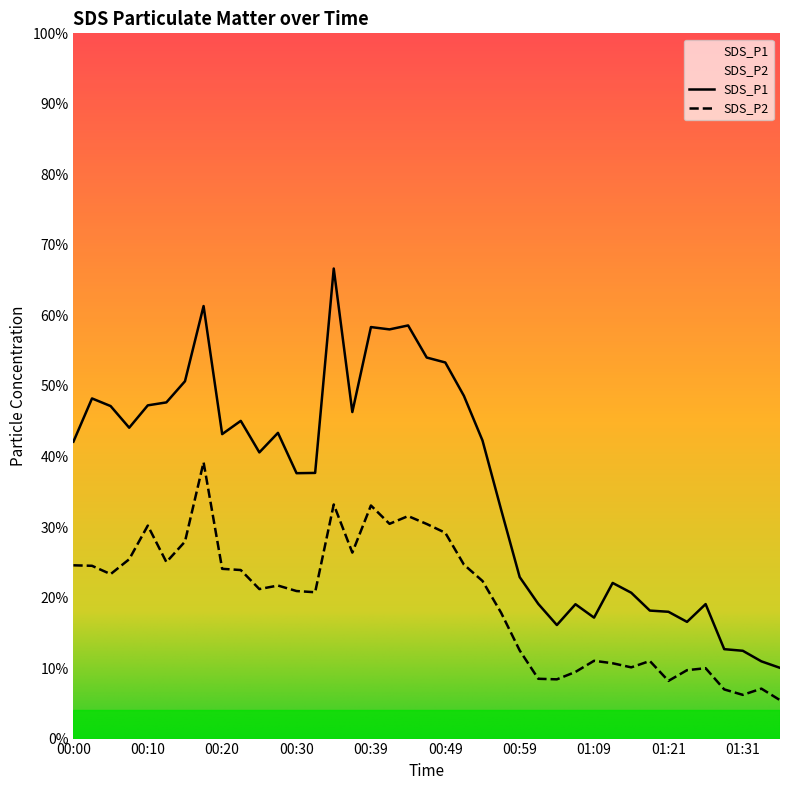

What are all the series names shown in the legend?

SDS_P1, SDS_P2